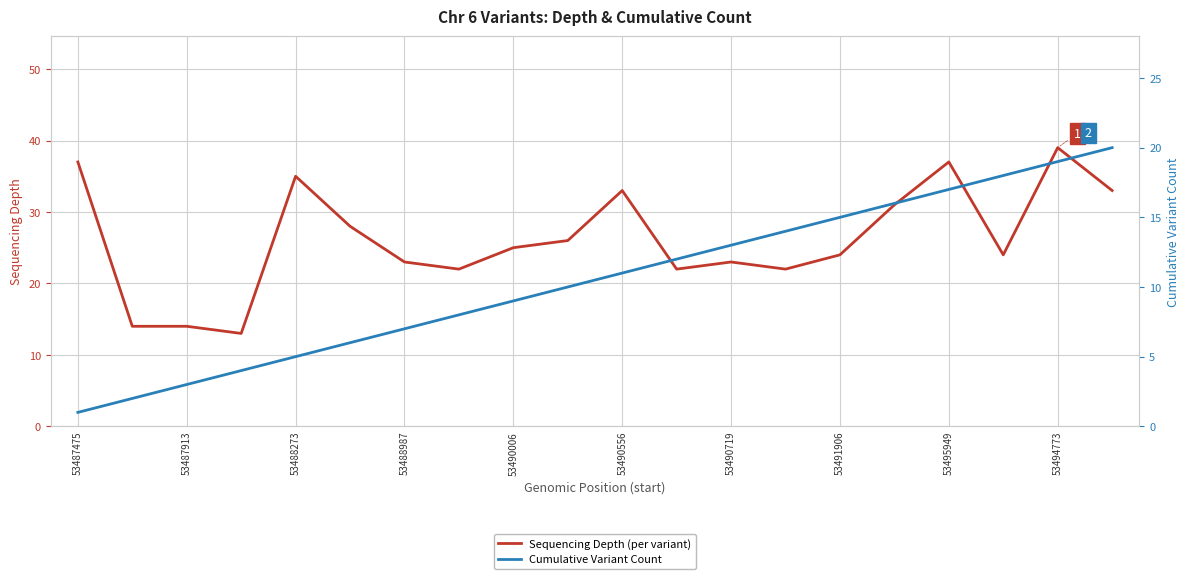

True or false: Sequencing Depth (per variant) has a value of 57 at 53495949.

False